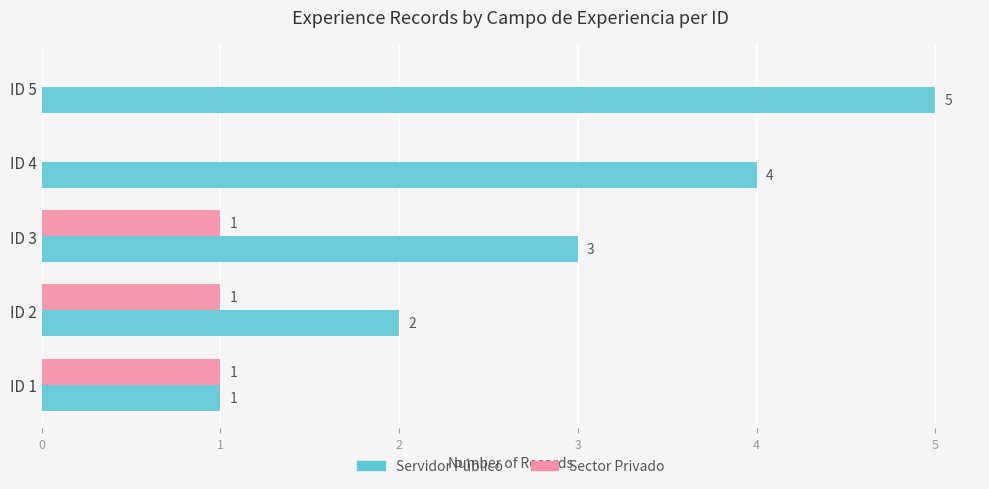

Where is Servidor Público nearest to the value 3?

ID 3